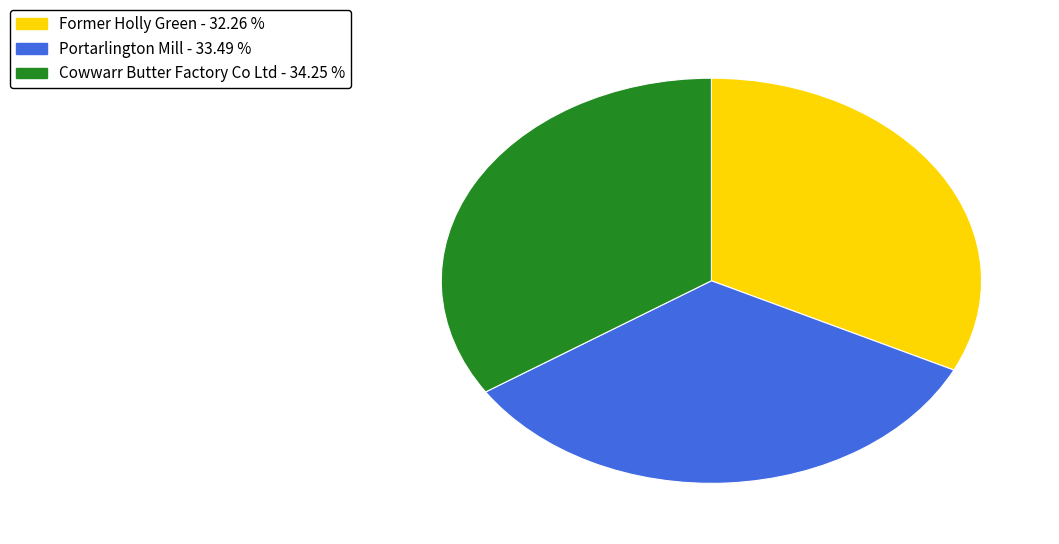

Which has a higher value, Portarlington Mill or Former Holly Green?

Portarlington Mill